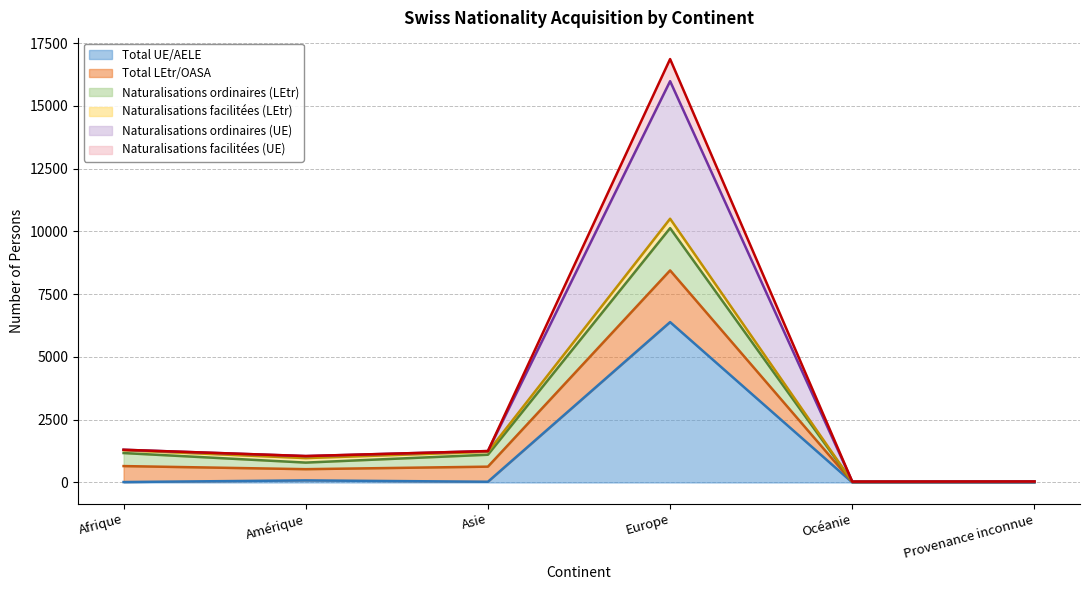

Does the chart display data point markers on the line(s)?

No